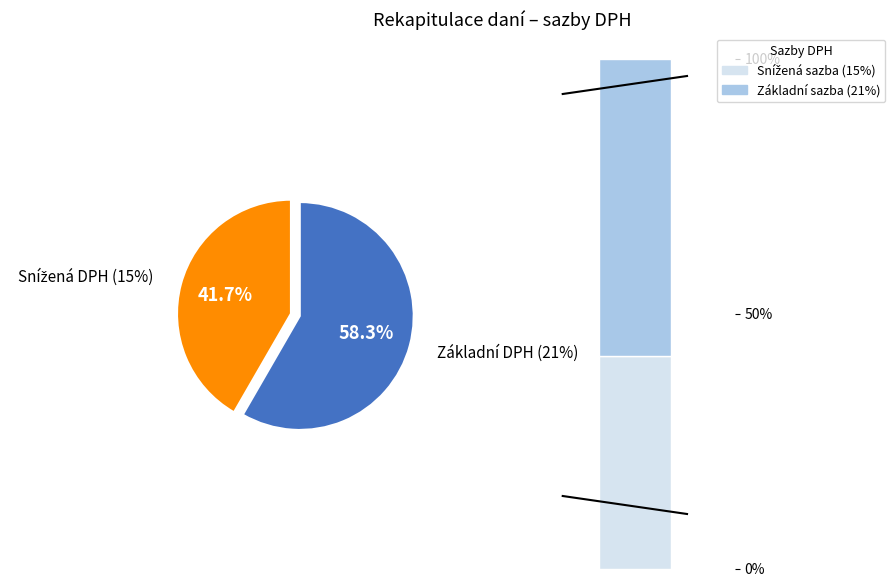

To the nearest percent, what portion does Základní DPH (21%) represent?

58%